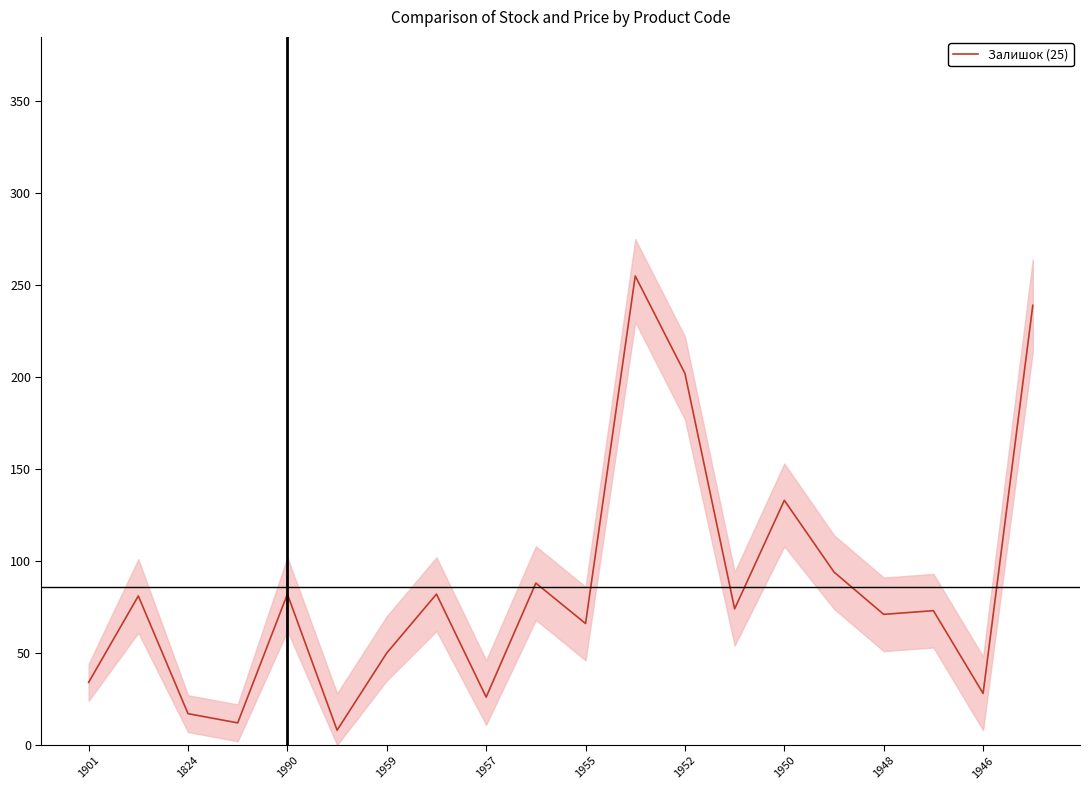

Which label corresponds to the largest value in the chart?

11